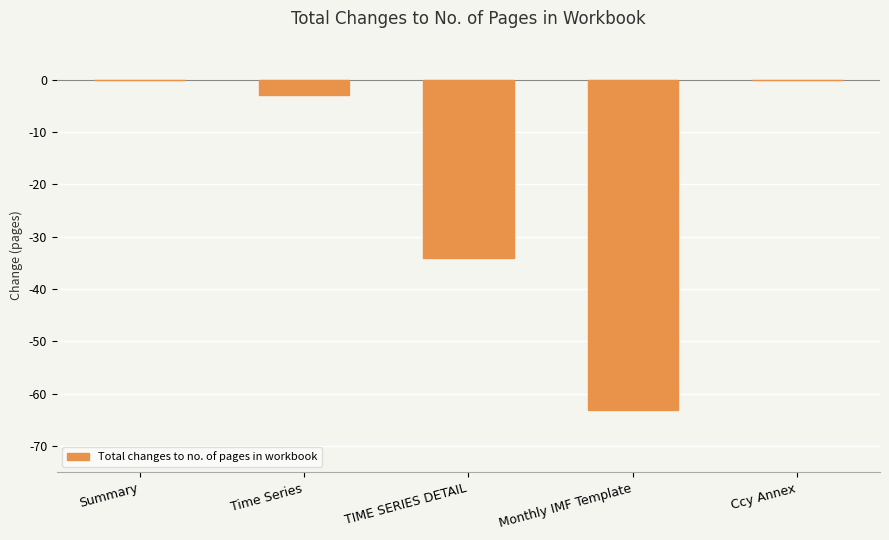

Reading right to left, list all the values displayed in this chart.

0	-63	-34	-3	0